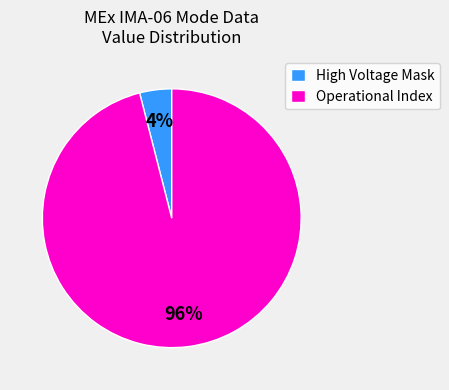

Do High Voltage Mask and Operational Index together represent more than half of the pie?

Yes